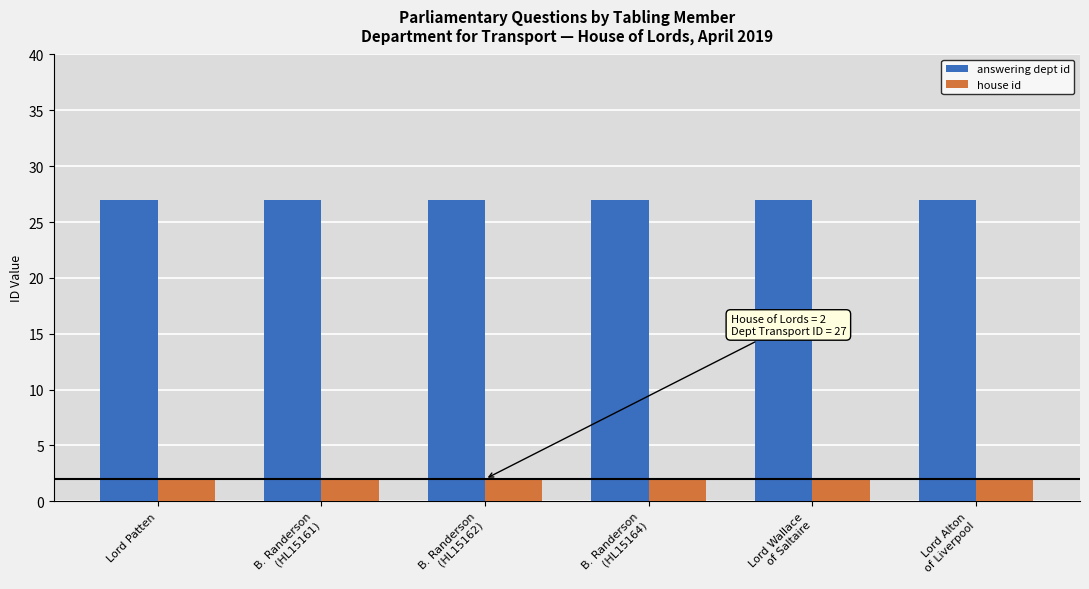

Read the house id value at Lord Alton
of Liverpool.

2